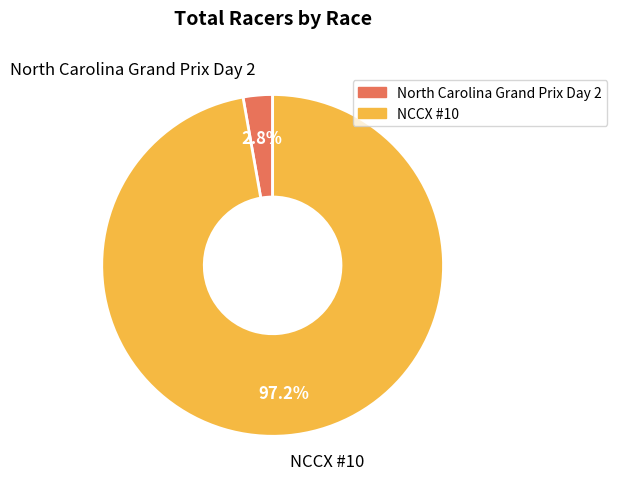

How many segments does this pie chart have?

2